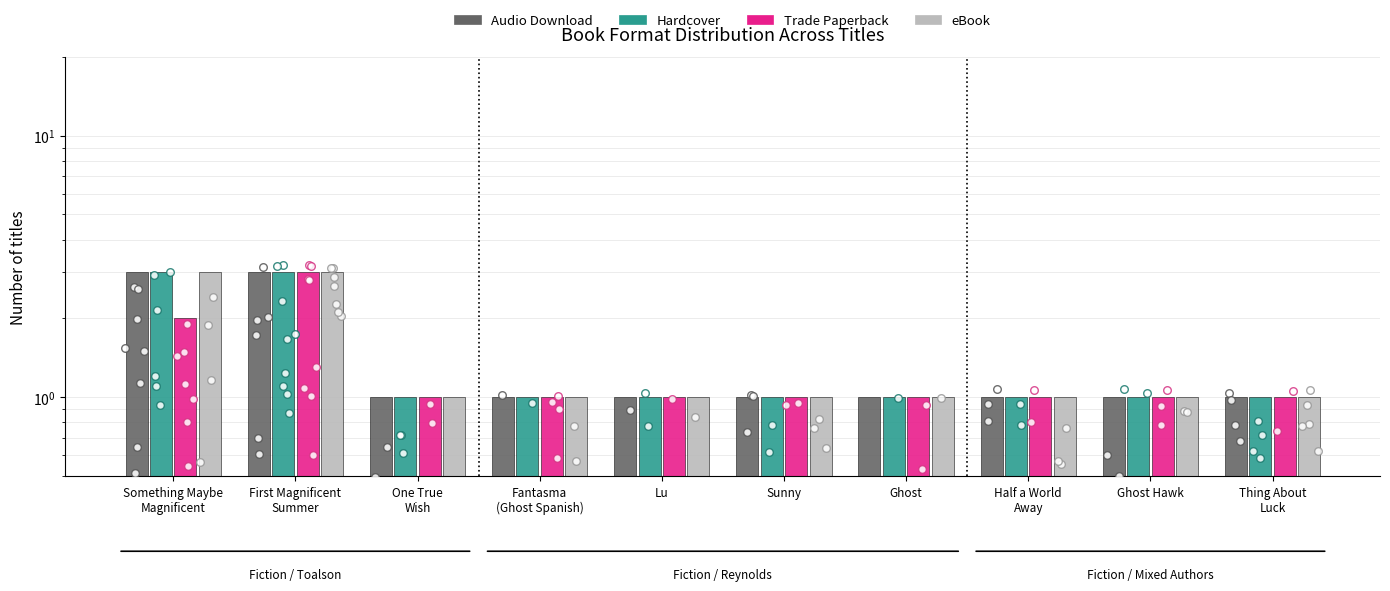

At how many categories does at least one series exceed 1?

2